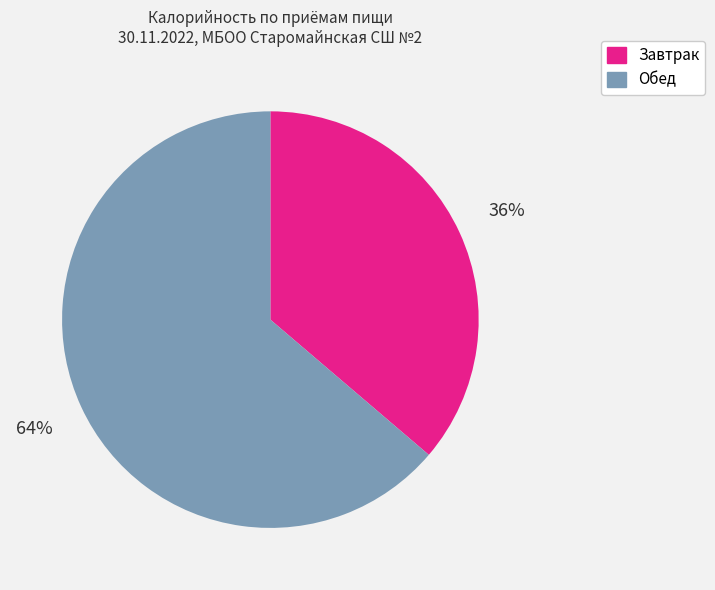

Approximately how many times larger is the value at Завтрак compared to Обед?

0.6